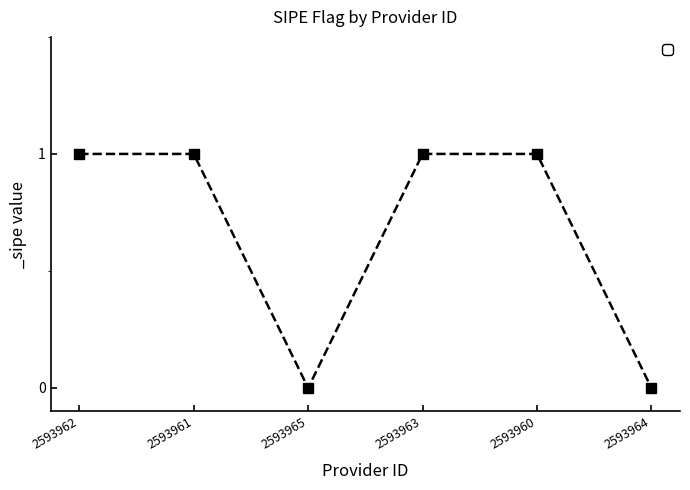

At which category does the data reach its first local valley?

2593965